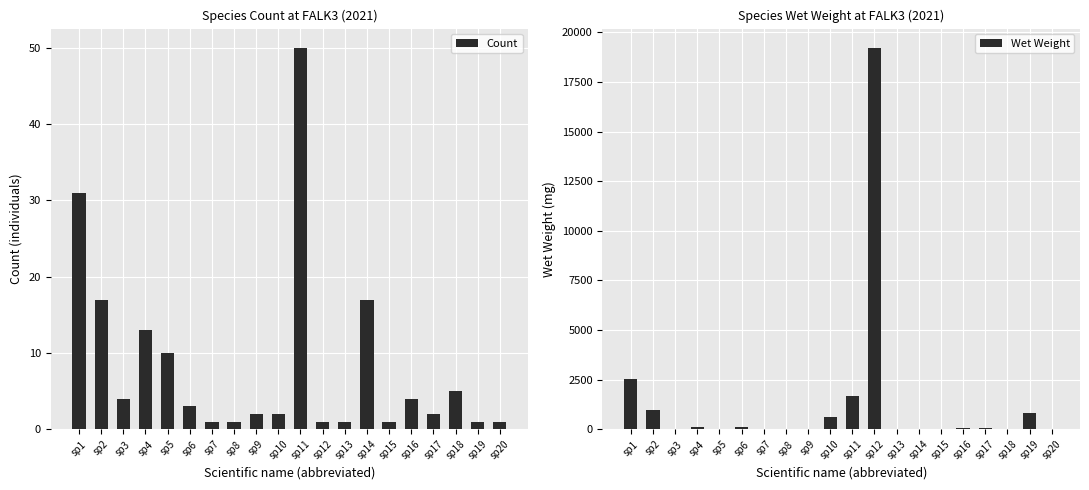

What is the sum of all Wet Weight values?

26332.6